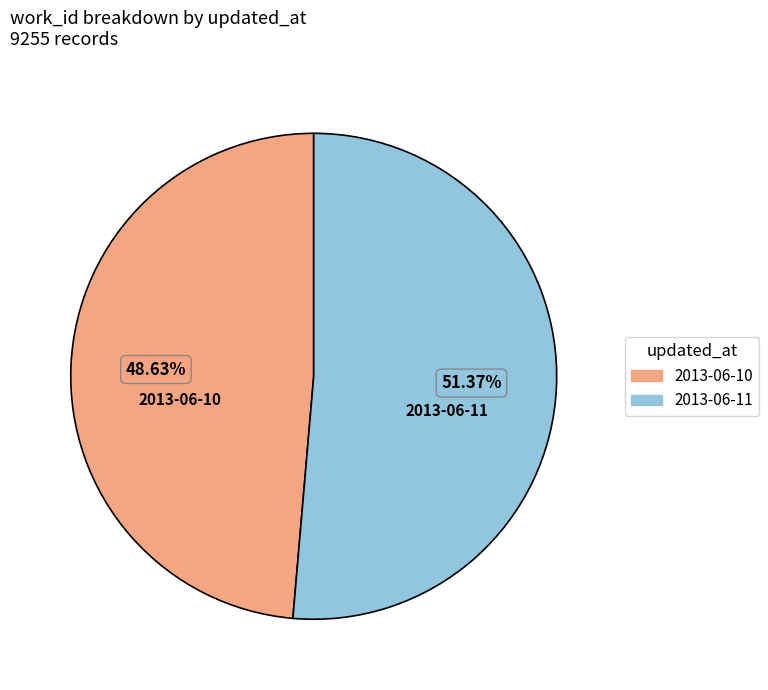

To the nearest percent, what percentage of the pie is 2013-06-10?

49%